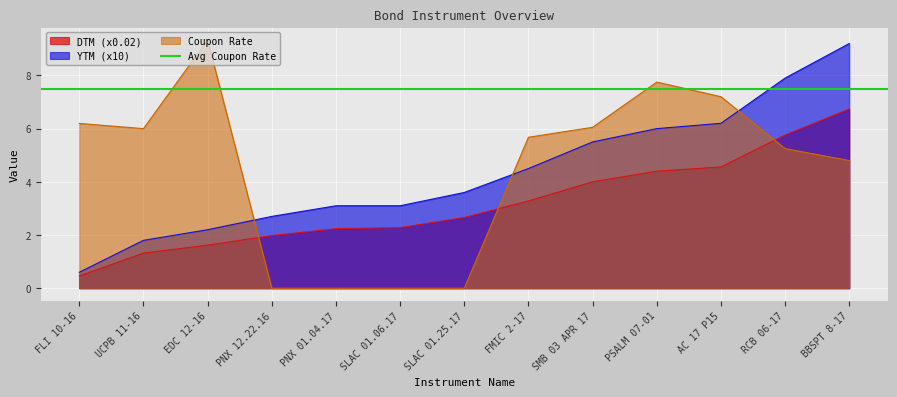

Rank the categories by YTM value from highest to lowest.

BBSPT 8-17, RCB 06-17, AC 17 P15, PSALM 07-01, SMB 03 APR 17, FMIC 2-17, SLAC 01.25.17, PNX 01.04.17, SLAC 01.06.17, PNX 12.22.16, EDC 12-16, UCPB 11-16, FLI 10-16